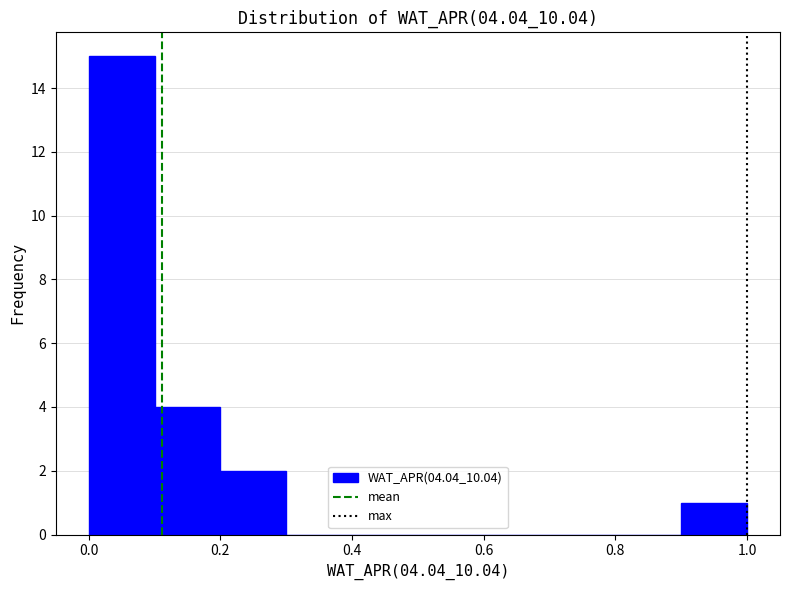

Over which range of the x-axis is the bar tallest?

0.0 to 0.1